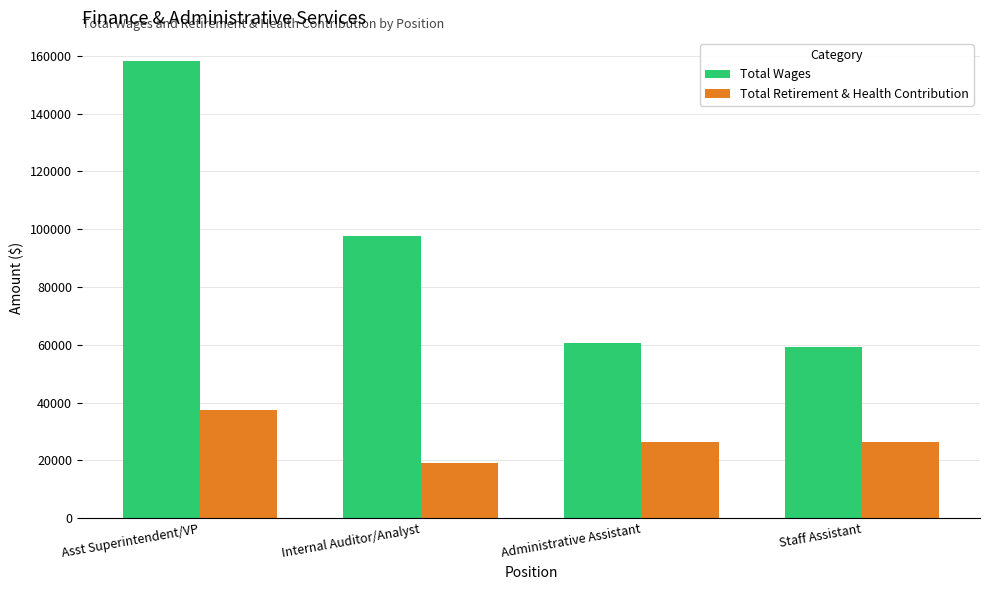

How many data points in Total Wages are less than 97830?

2